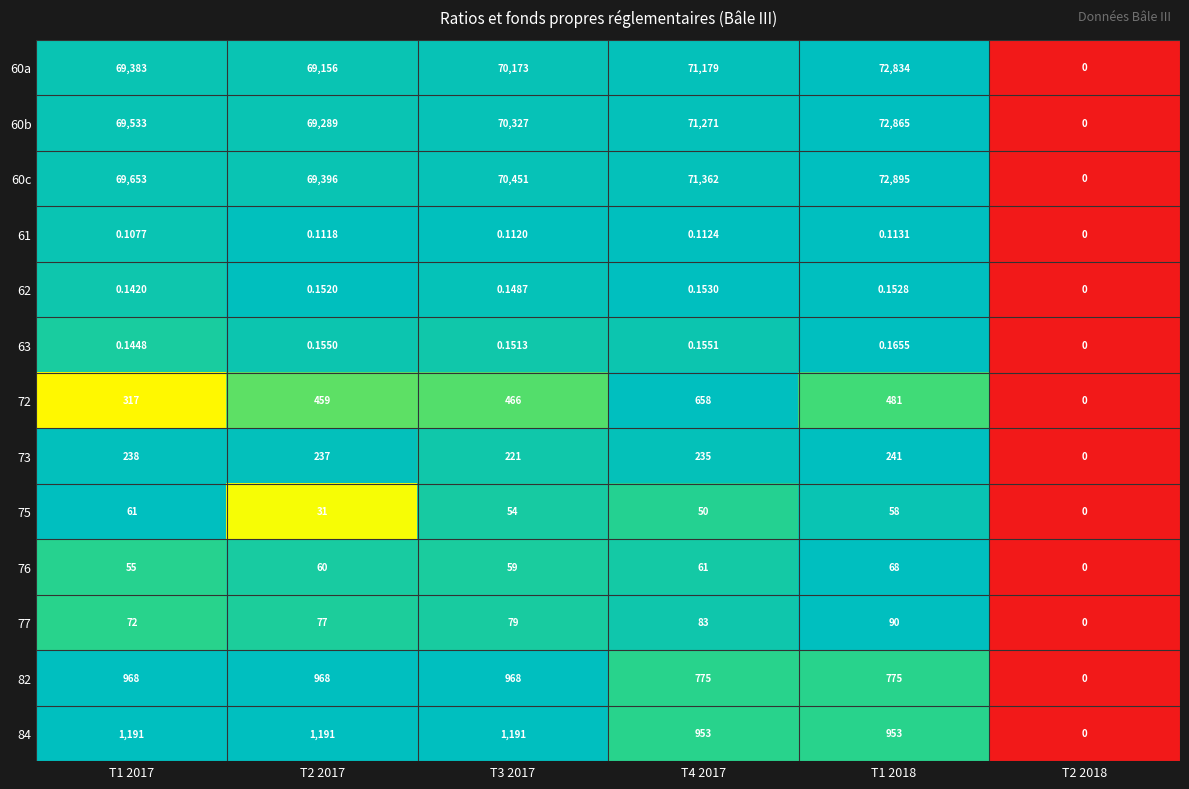

Is the value of 84 at T3 2017 greater than the value of 63 at T2 2017?

Yes